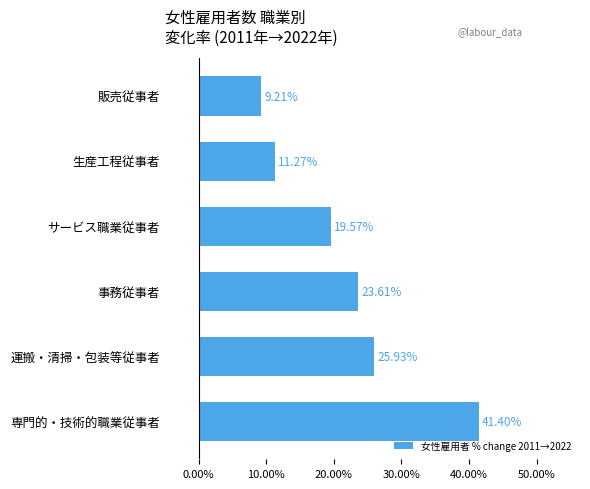

At which category does the chart reach its minimum across all series?

販売従事者